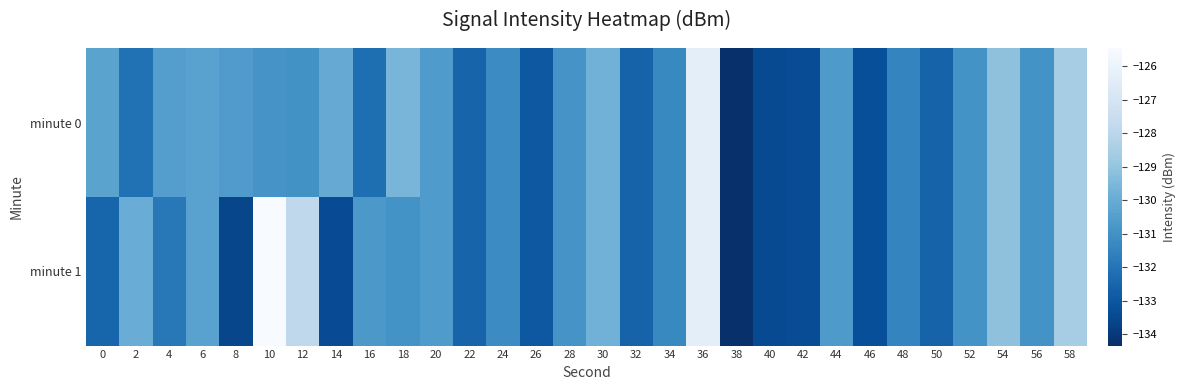

What is the total value across all series at 56?

-261.9